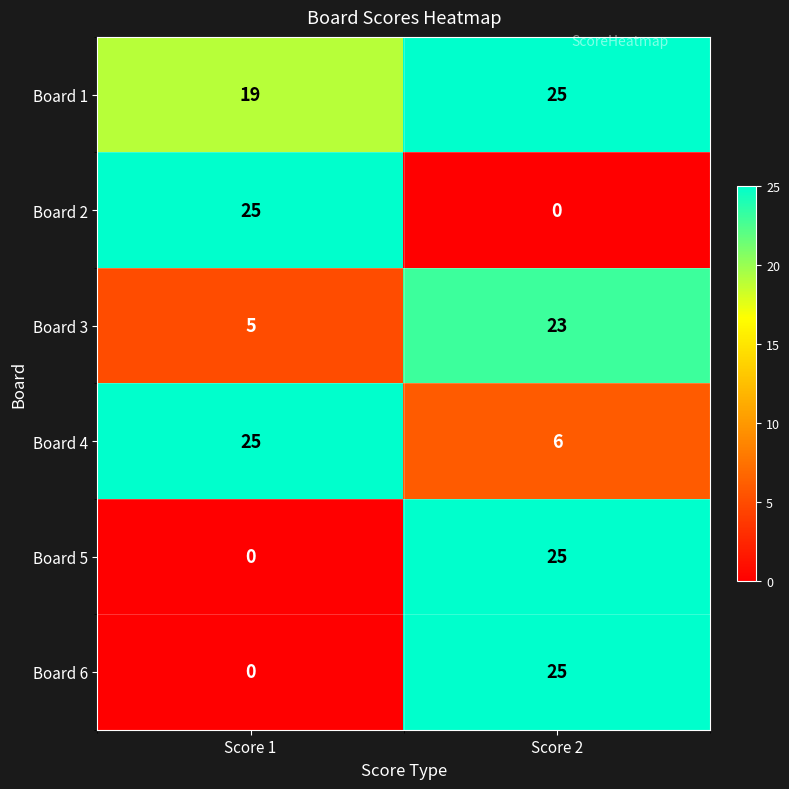

Rank the categories by Board 6 value from highest to lowest.

Score 2, Score 1